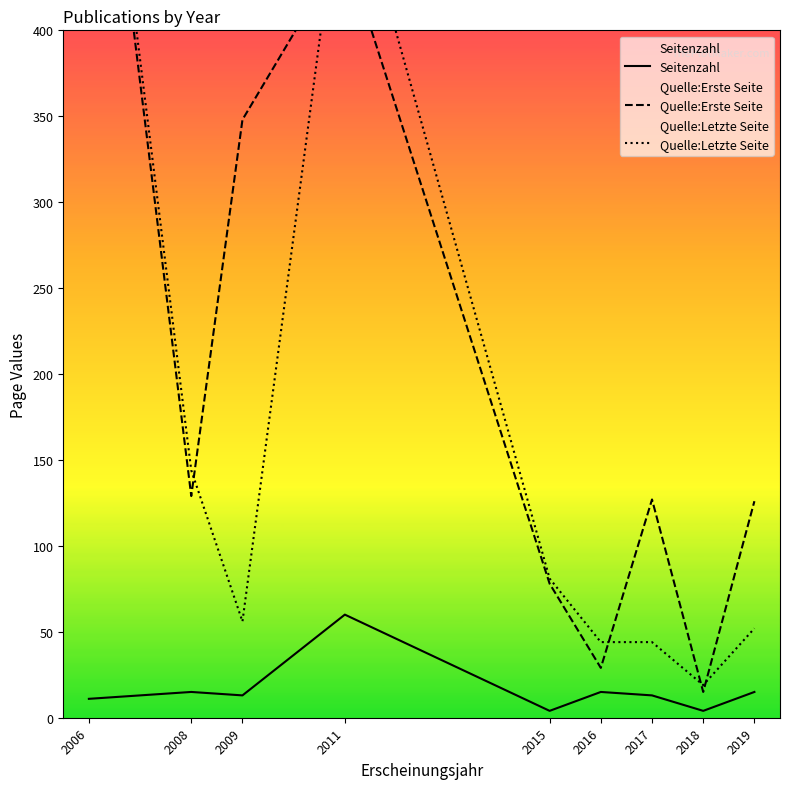

What is the difference between the maximum and minimum values in the Seitenzahl series?

56